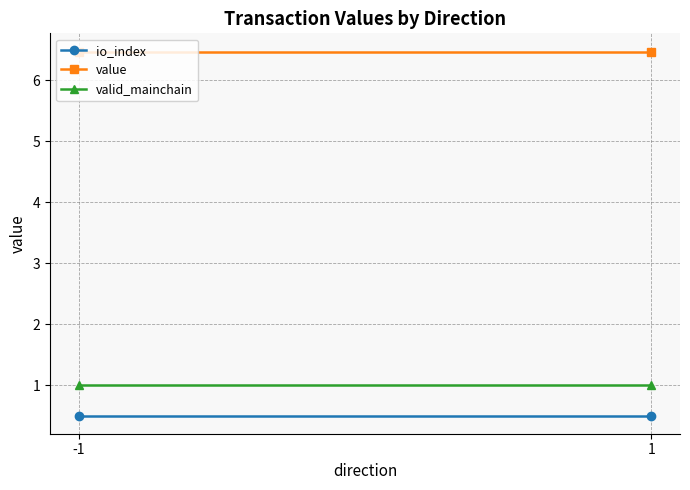

What is the value of the valid_mainchain point at the 1st from the left?

1.0